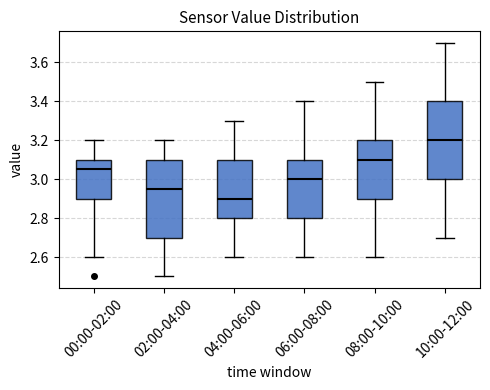

Reading left to right, read every box against the y-axis: the position of its median line, the range the box covers, and the ends of its whiskers. The values are not printed on the chart, so give them approximately, as read against the axis.

00:00-02:00: median 3.06, box 2.90 to 3.10, whiskers 2.60 to 3.20
02:00-04:00: median 2.96, box 2.70 to 3.10, whiskers 2.50 to 3.20
04:00-06:00: median 2.90, box 2.80 to 3.10, whiskers 2.60 to 3.30
06:00-08:00: median 3.00, box 2.80 to 3.10, whiskers 2.60 to 3.40
08:00-10:00: median 3.10, box 2.90 to 3.20, whiskers 2.60 to 3.50
10:00-12:00: median 3.20, box 3.00 to 3.40, whiskers 2.70 to 3.70